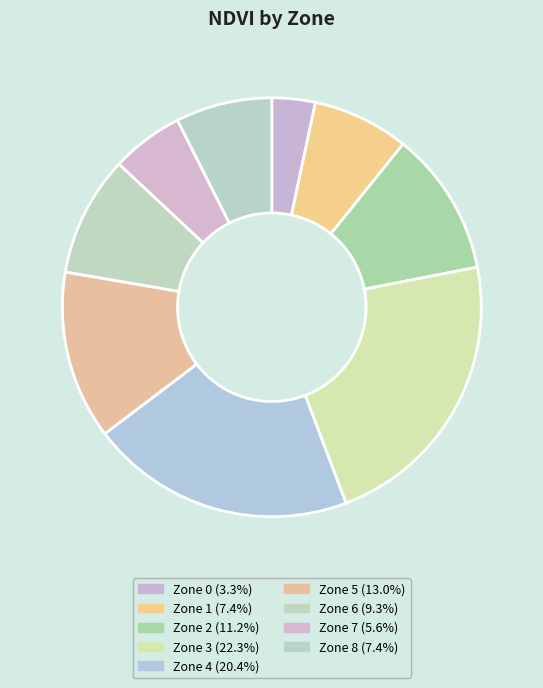

Is it true that Zone 6 is 9% of the pie?

True